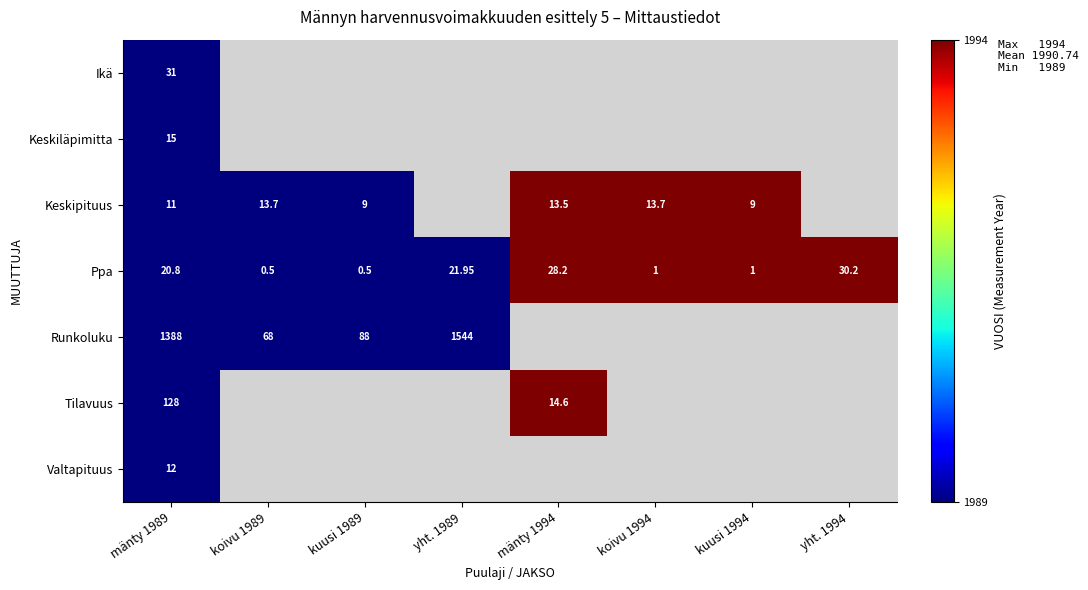

Where is Keskipituus nearest to the value 1991?

mänty 1989